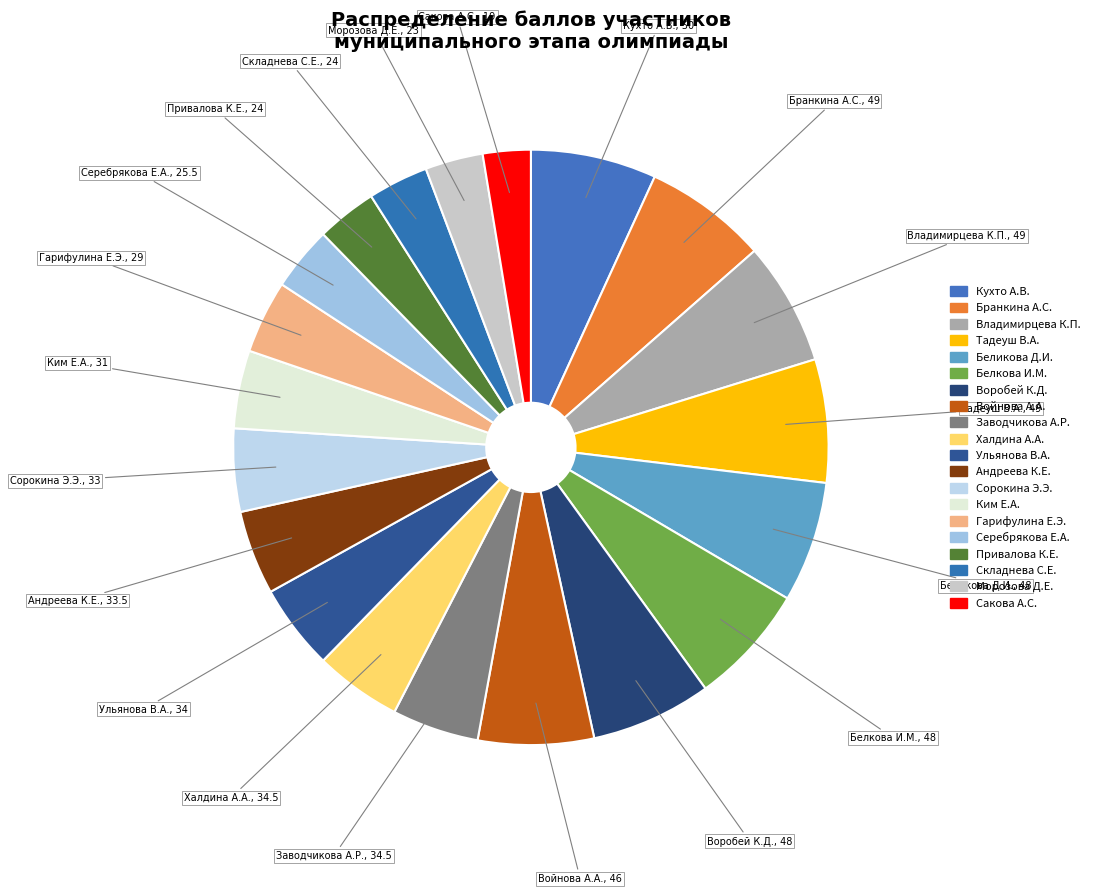

What is the largest slice in the pie chart?

Кухто А.В.